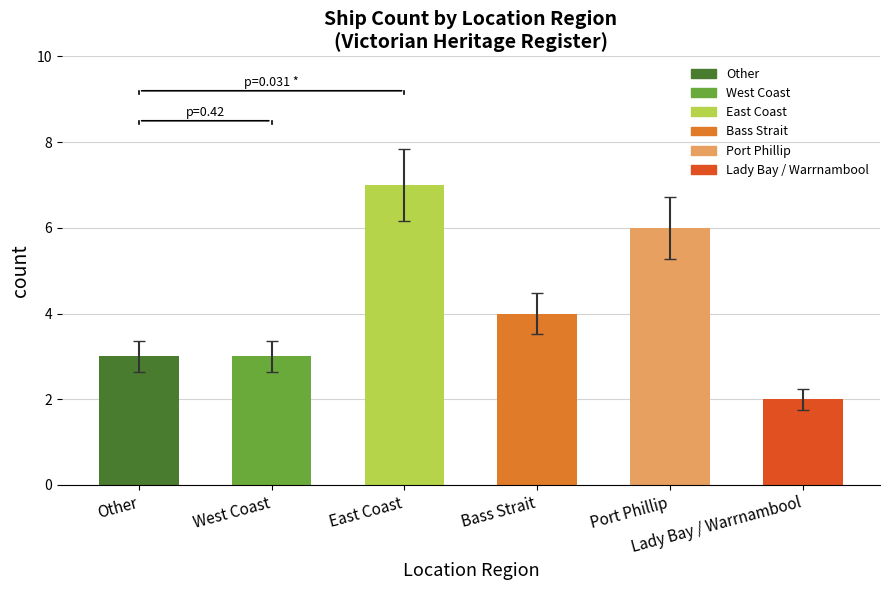

Does the chart contain stacked bars?

No